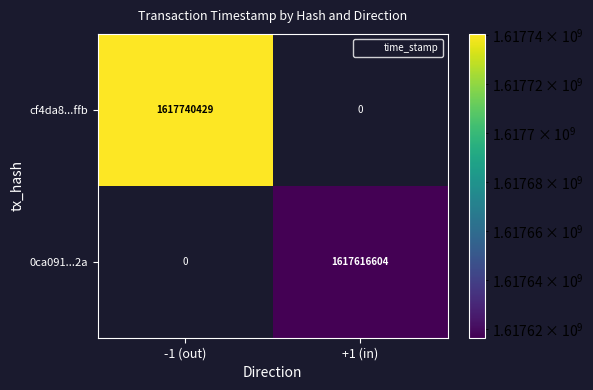

Which category has the highest value across all series?

-1 (out)